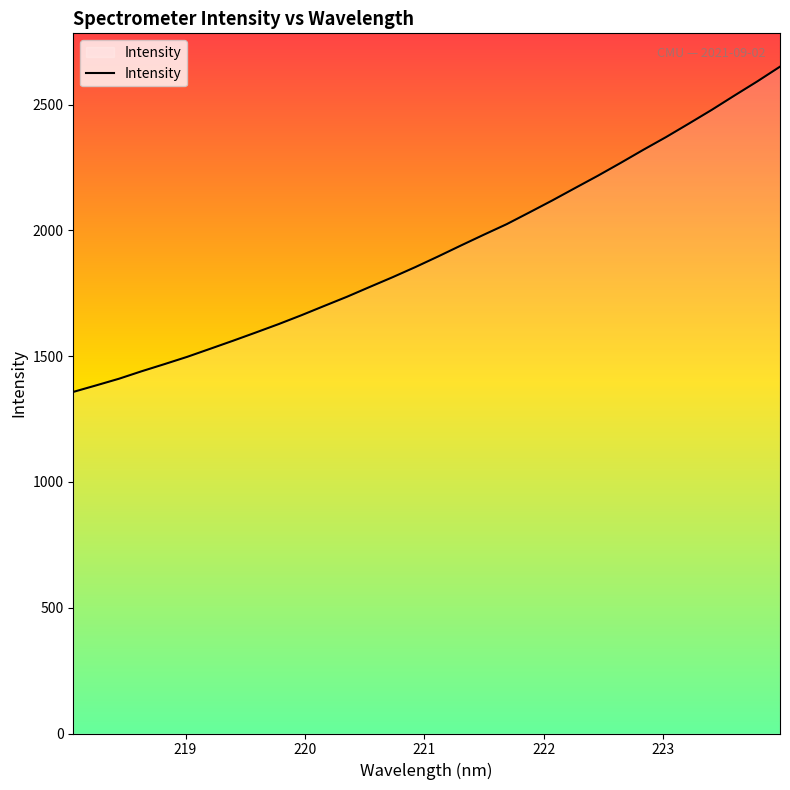

What is the sum of all values?

61484.5